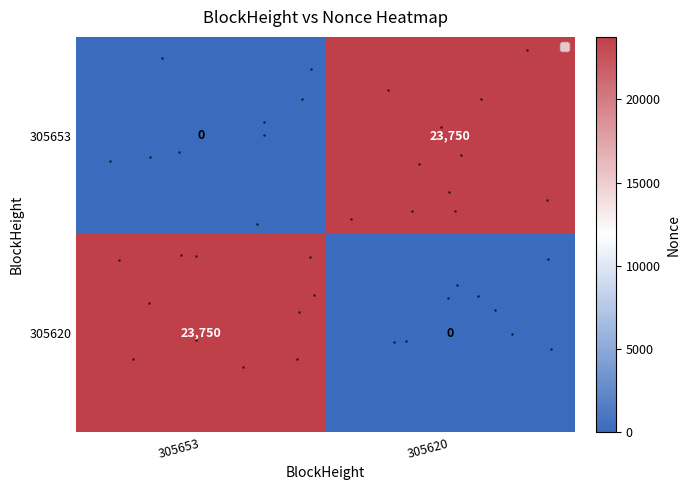

What is the sum of all 305653 values?

23750